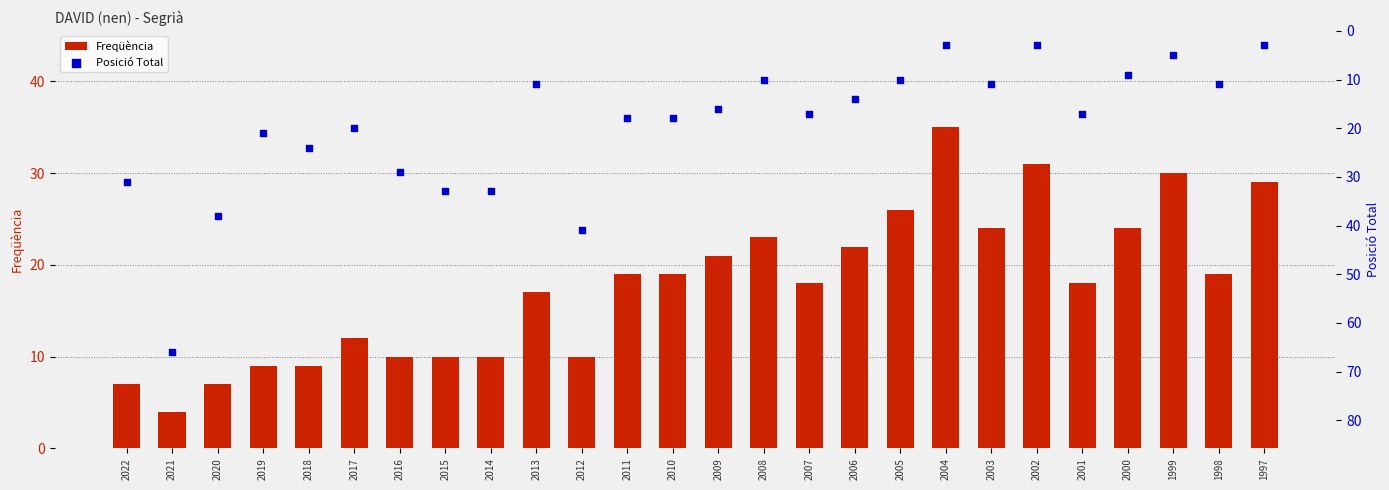

Is the value of Posició Total at 2006 greater than the value of Freqüència at 2010?

No